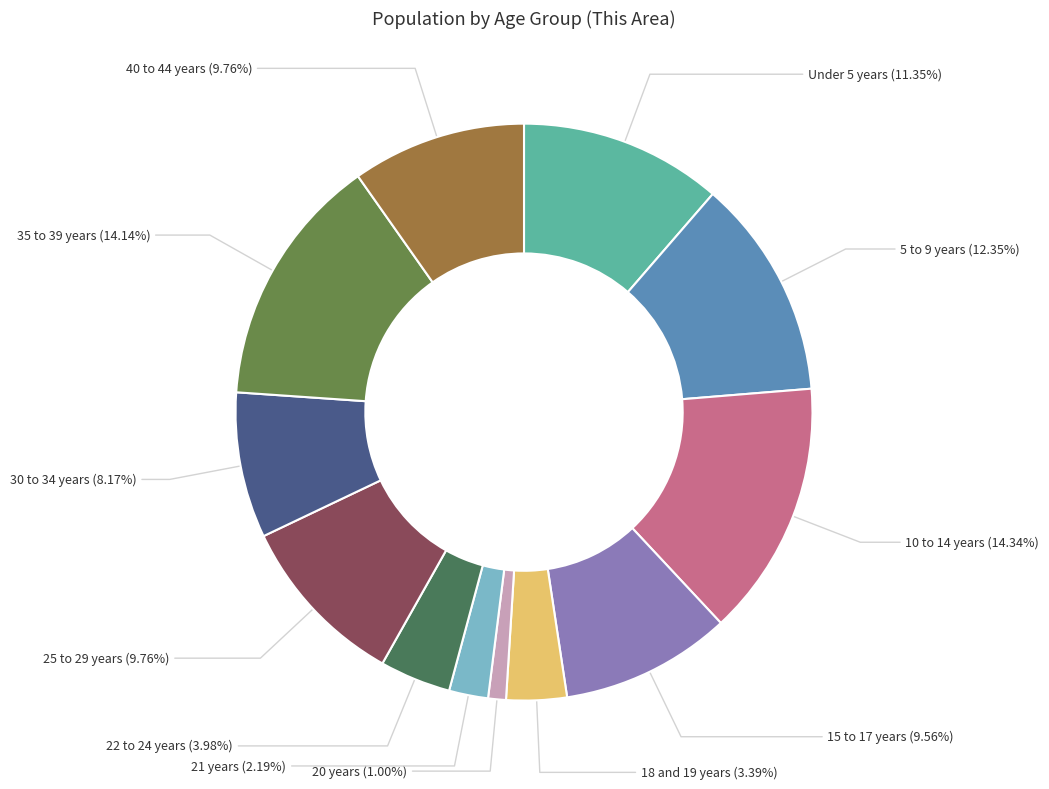

Which has a higher value, 22 to 24 years or 20 years?

22 to 24 years